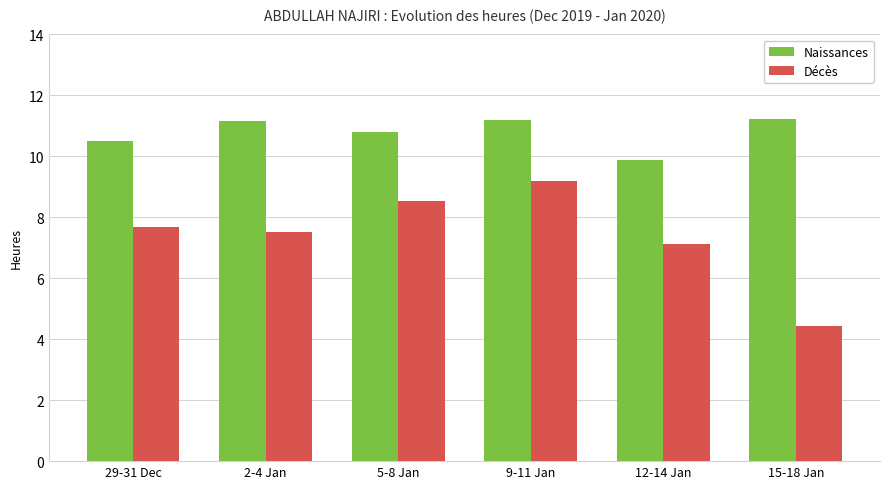

What is the difference between the maximum and minimum values in the Naissances series?

1.4